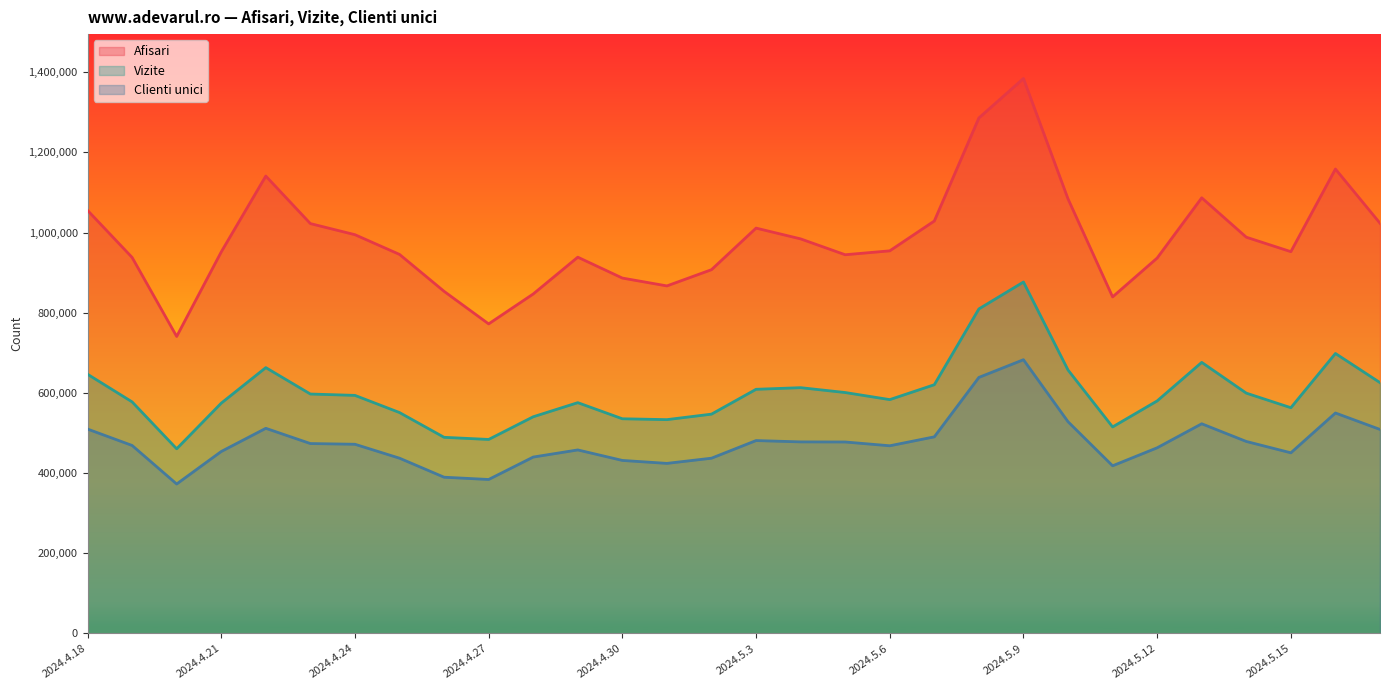

Which series has the widest spread of values?

Afisari